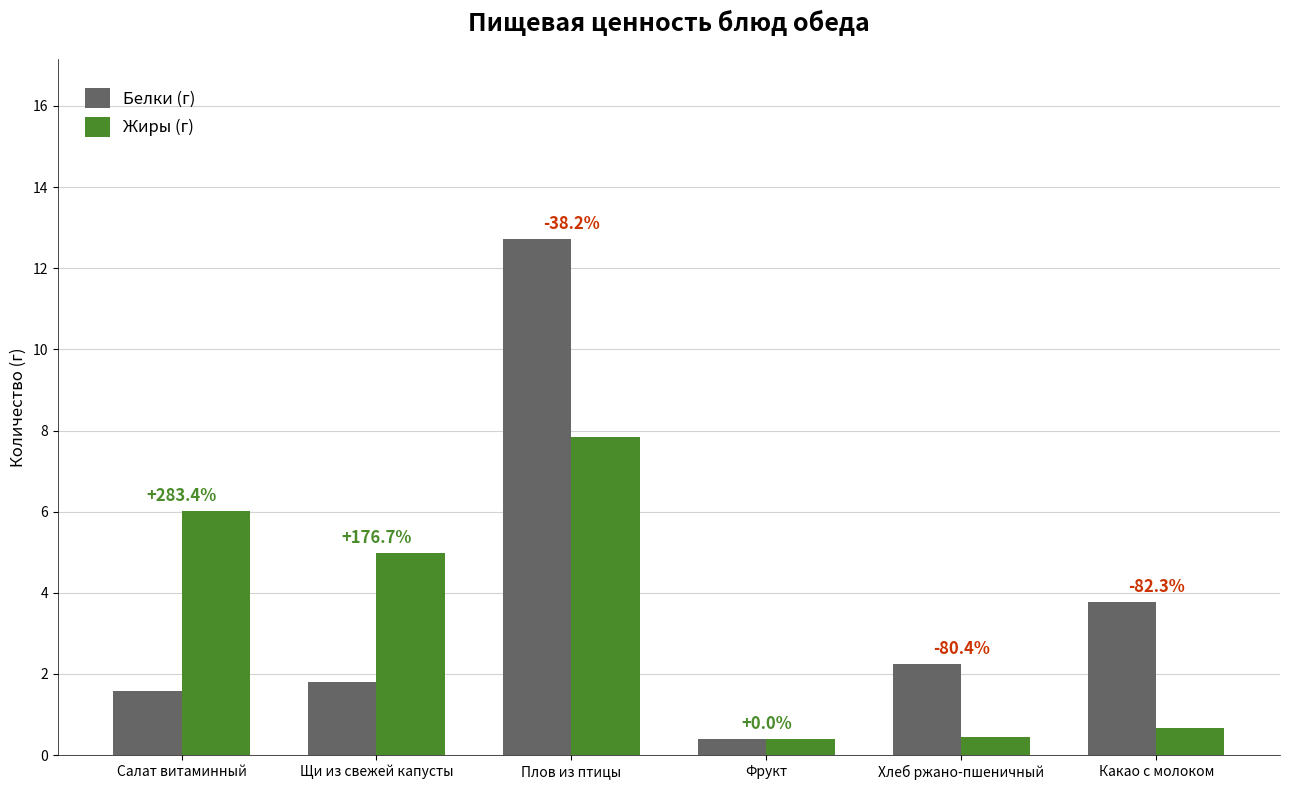

What are all the series names shown in the legend?

Белки (г), Жиры (г)